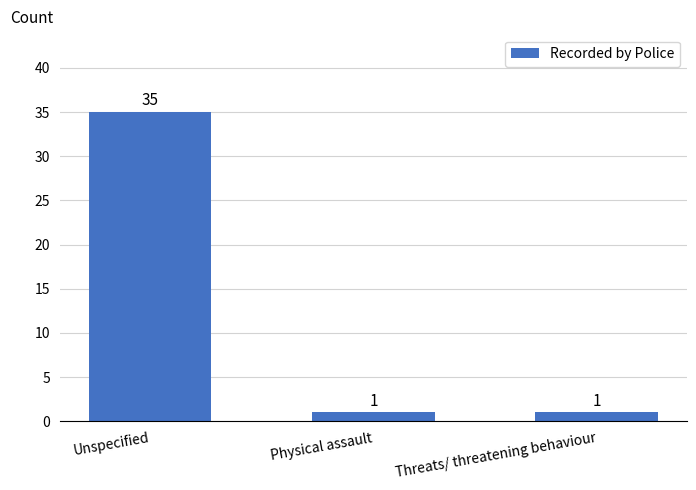

Are the bars horizontal?

No